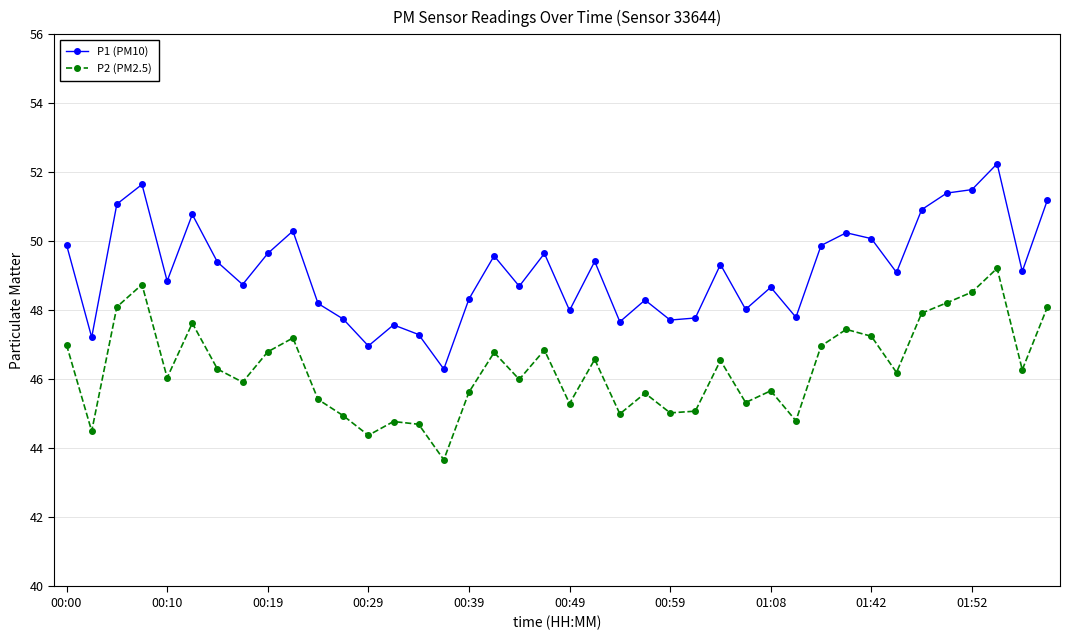

Rank the series by their maximum value, from highest to lowest.

P1 (PM10), P2 (PM2.5)